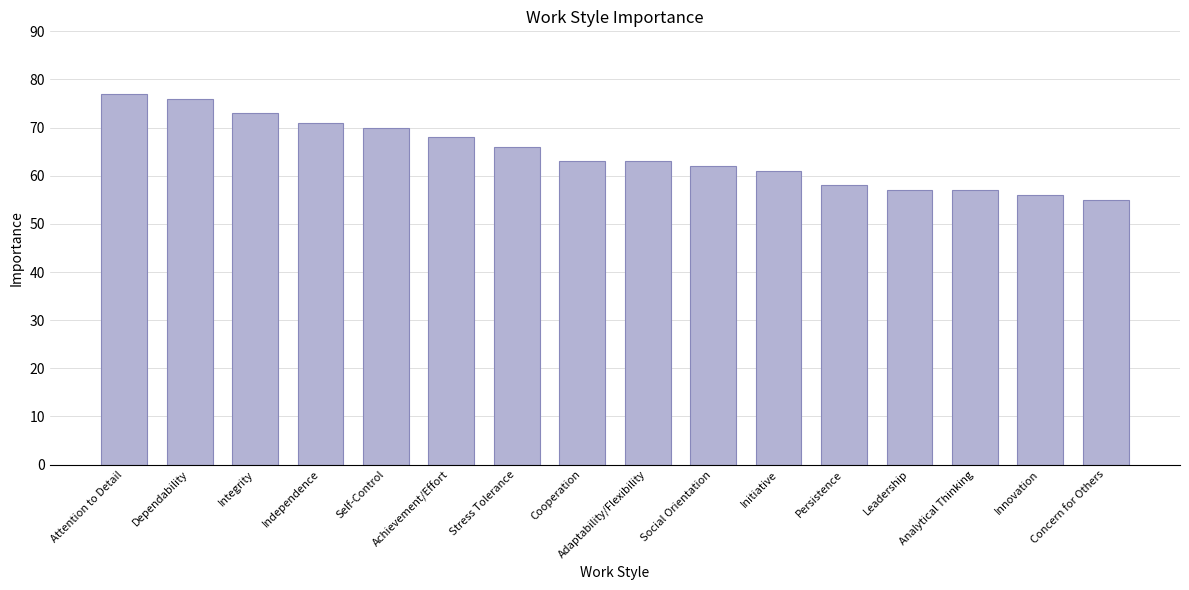

At which category does the chart reach its minimum across all series?

Concern for Others